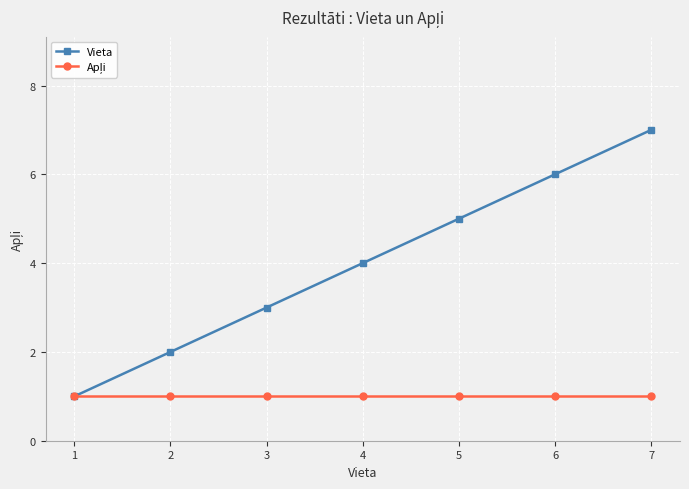

What is the total value across all series at 4?

5